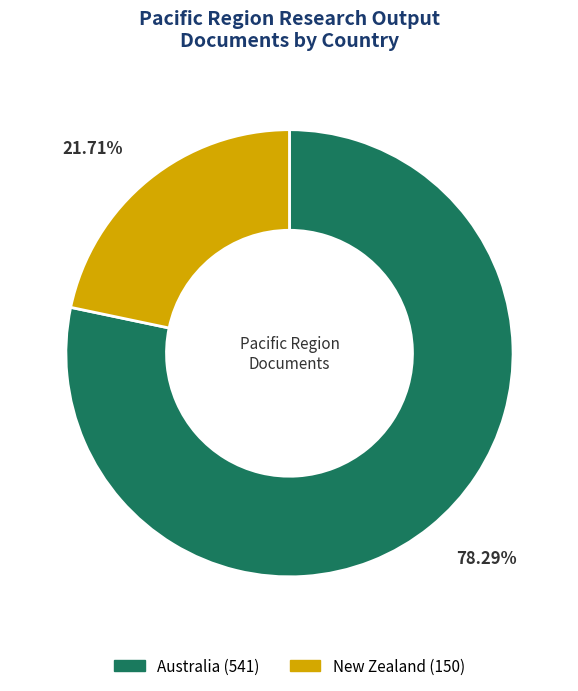

Which category has the biggest portion of the pie?

Australia